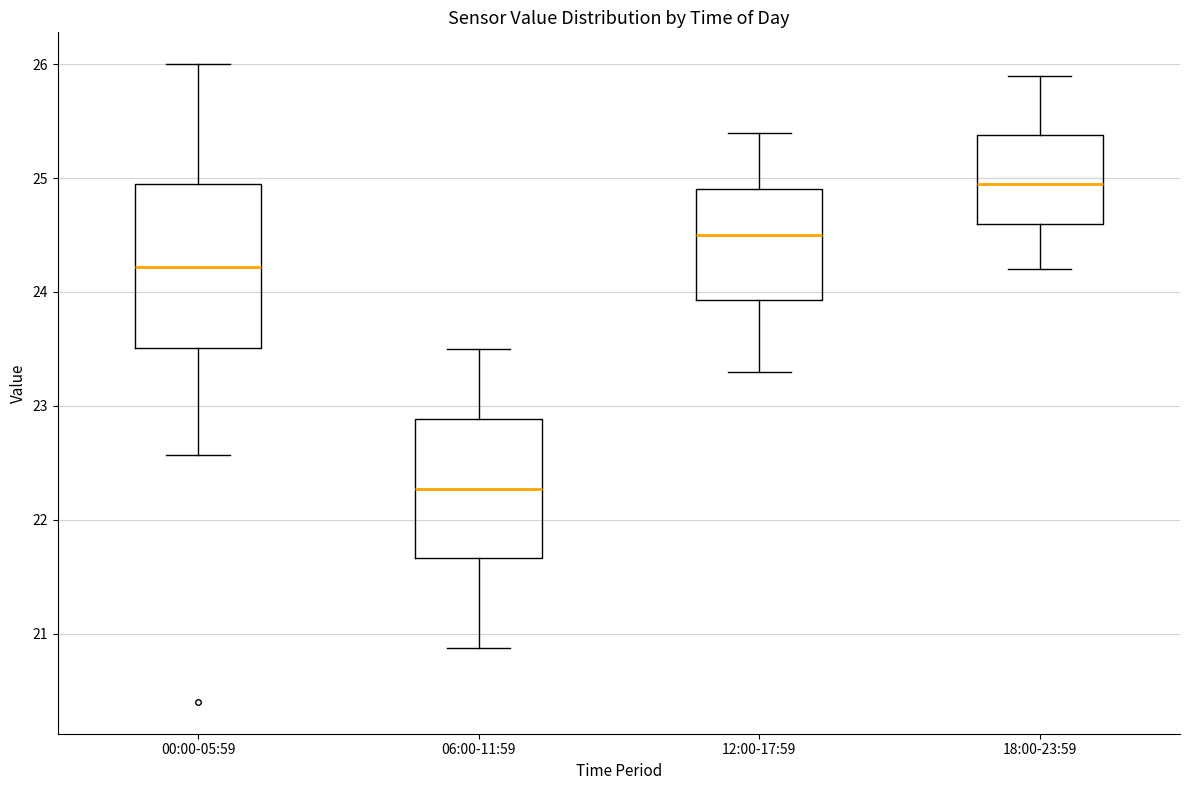

Which box's median line is the lowest?

06:00-11:59